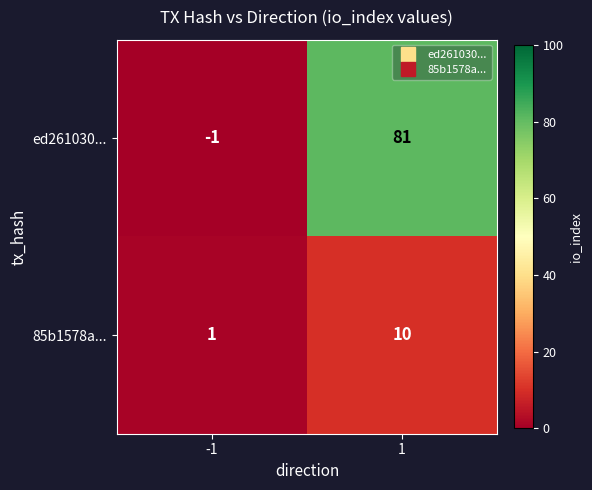

Which series has the largest total across all categories?

ed261030...